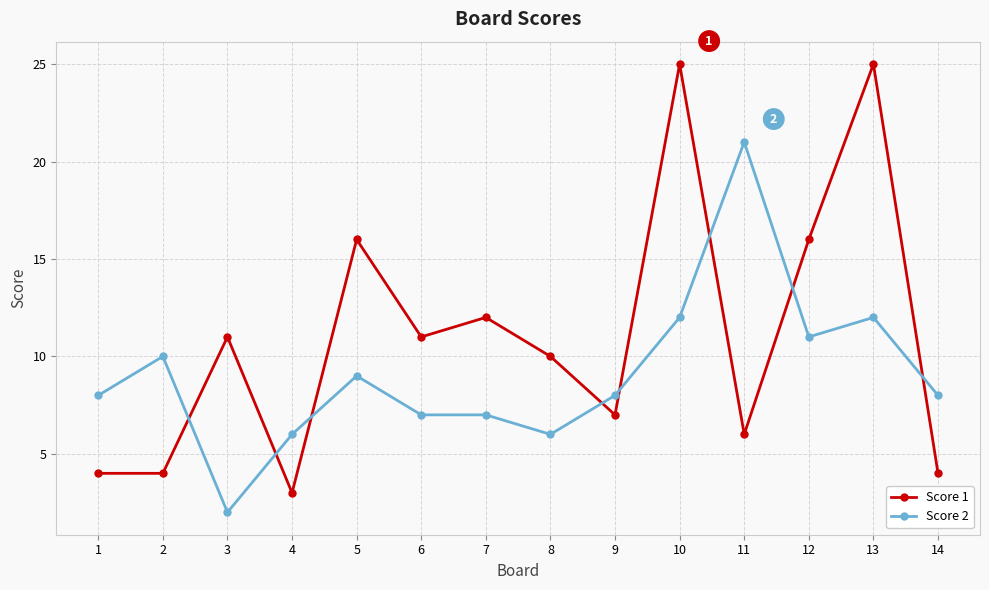

Which category has the lowest value in the Score 2 series?

3